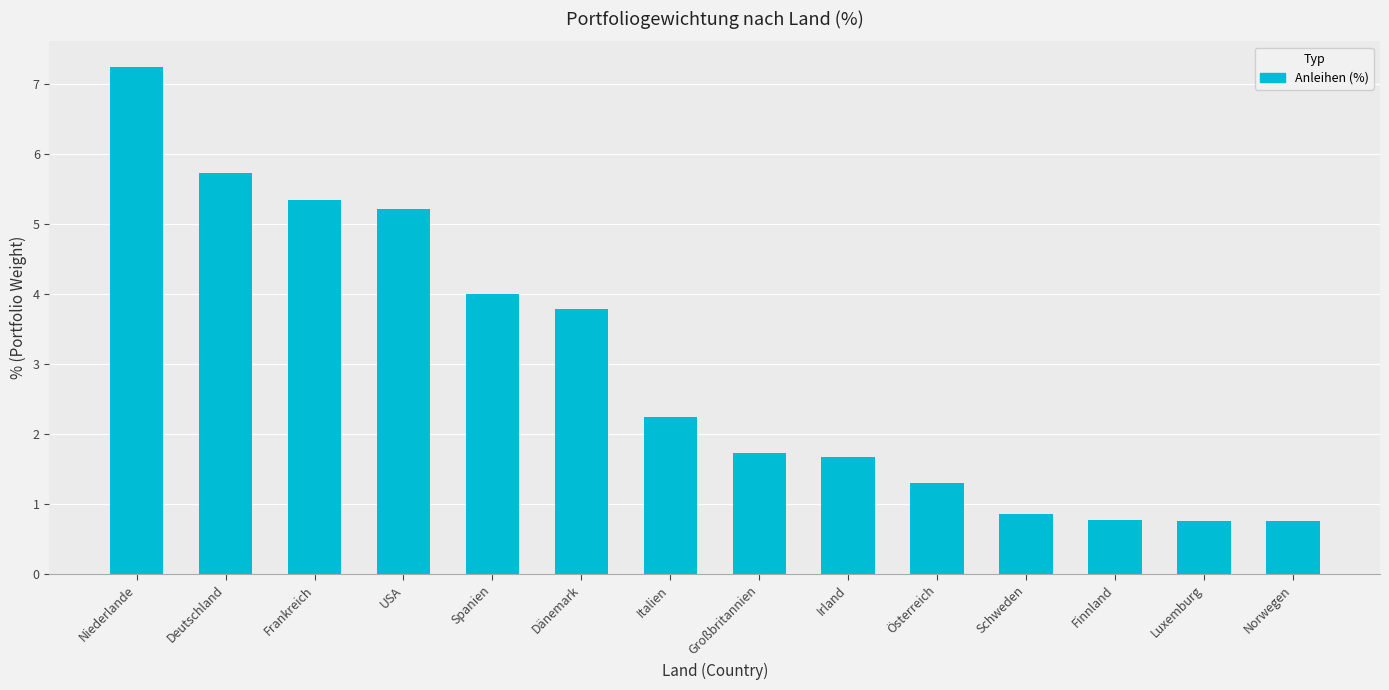

What is the greatest value displayed?

7.2